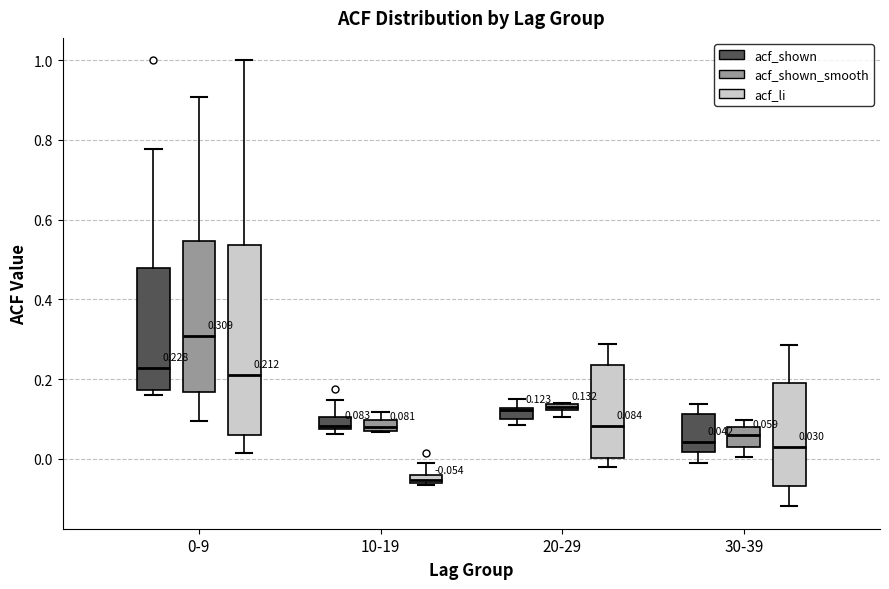

Which box's median line is the highest?

0-9 (acf_shown_smooth)